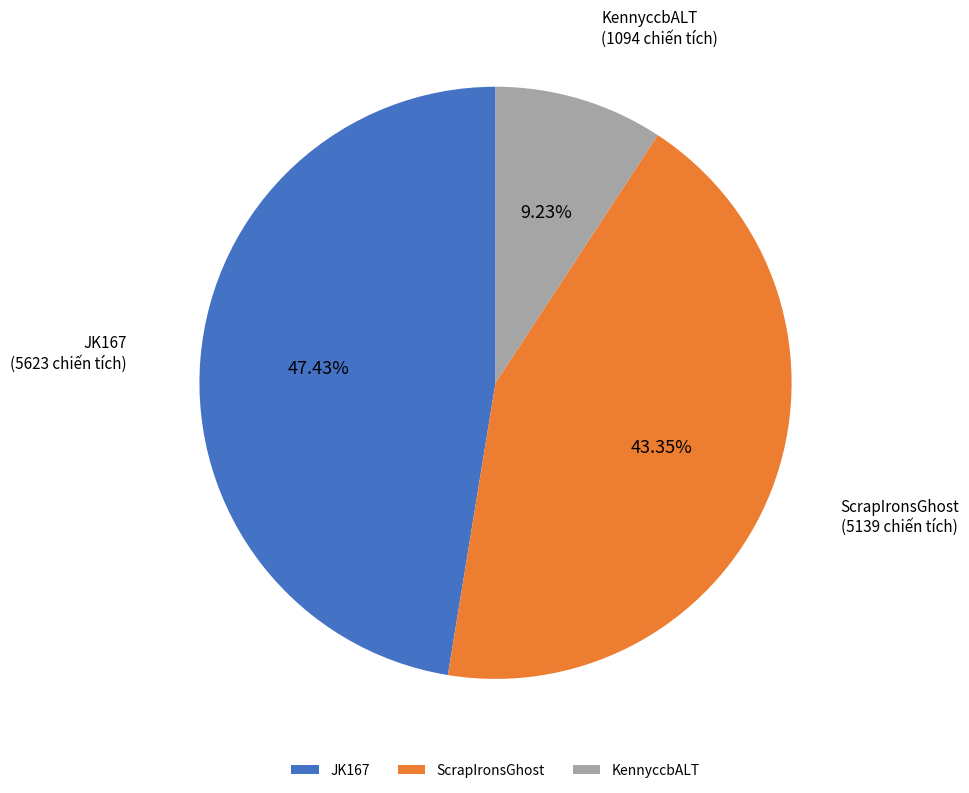

Rank the categories by value from highest to lowest.

JK167, ScrapIronsGhost, KennyccbALT